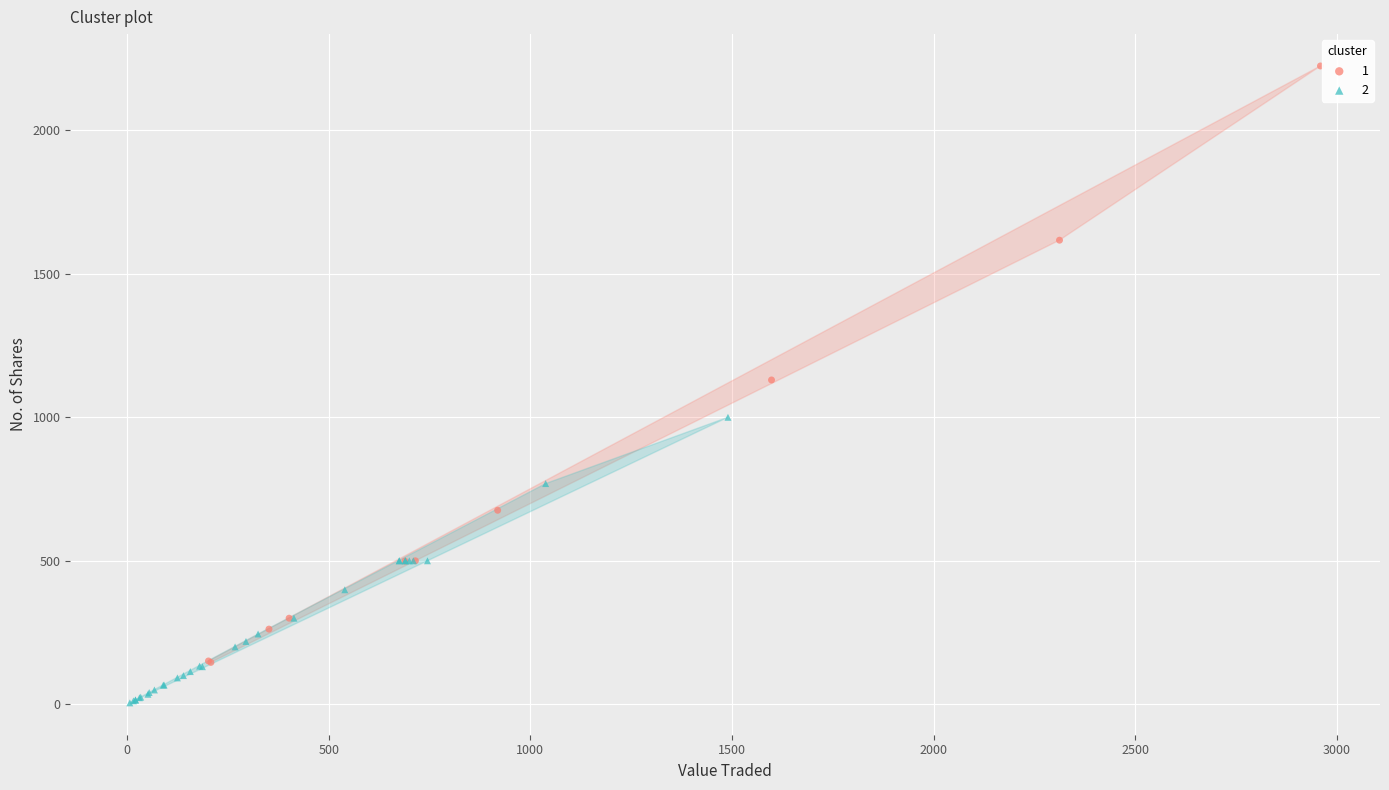

Which series reaches the minimum Y coordinate?

2